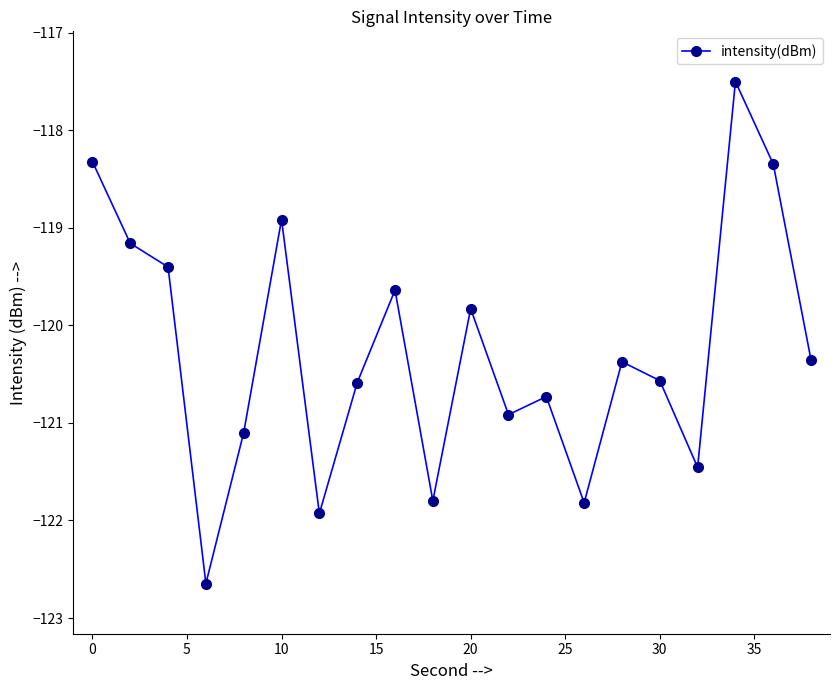

What is the greatest value displayed?

-117.5